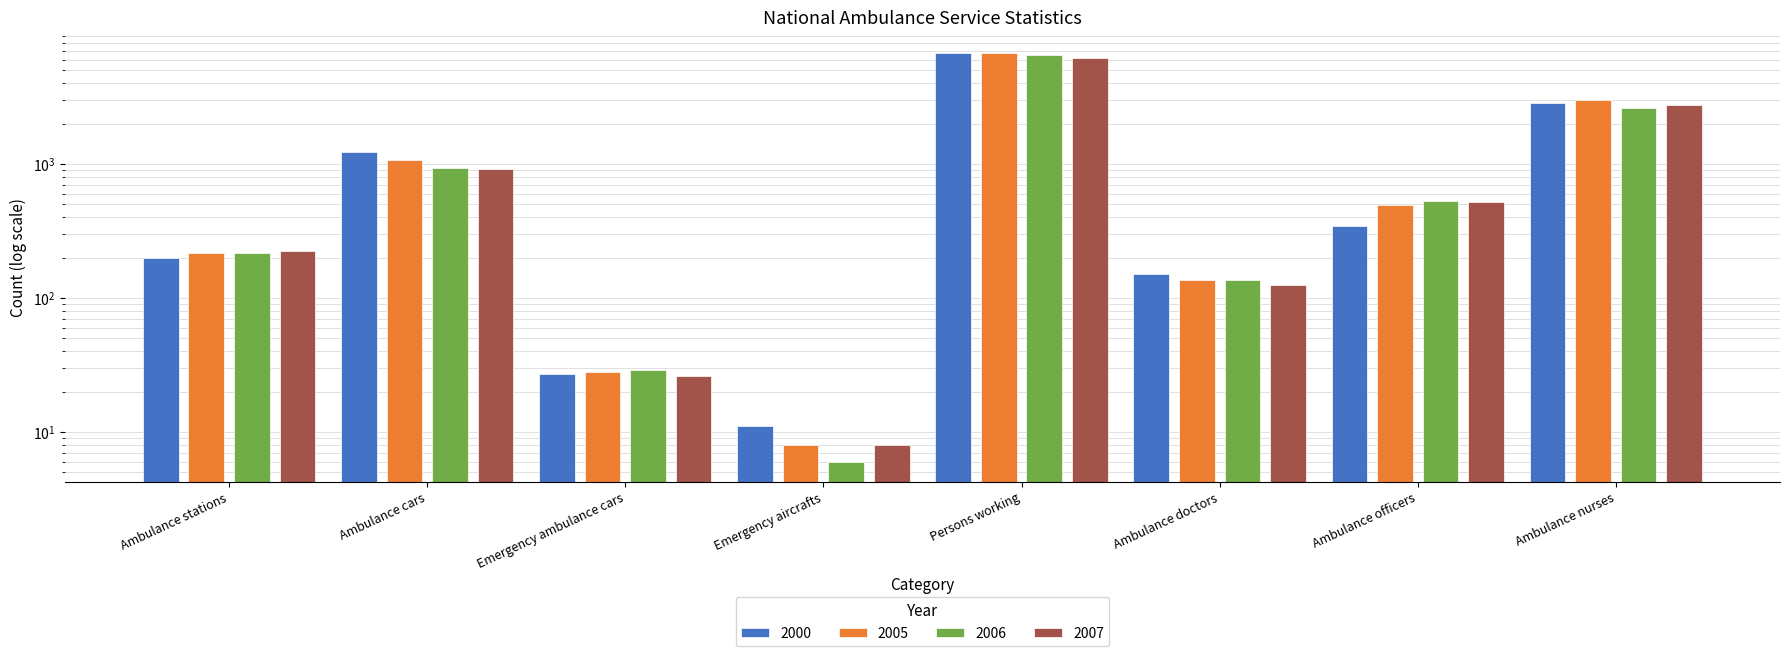

How many bars are there in each group?

4